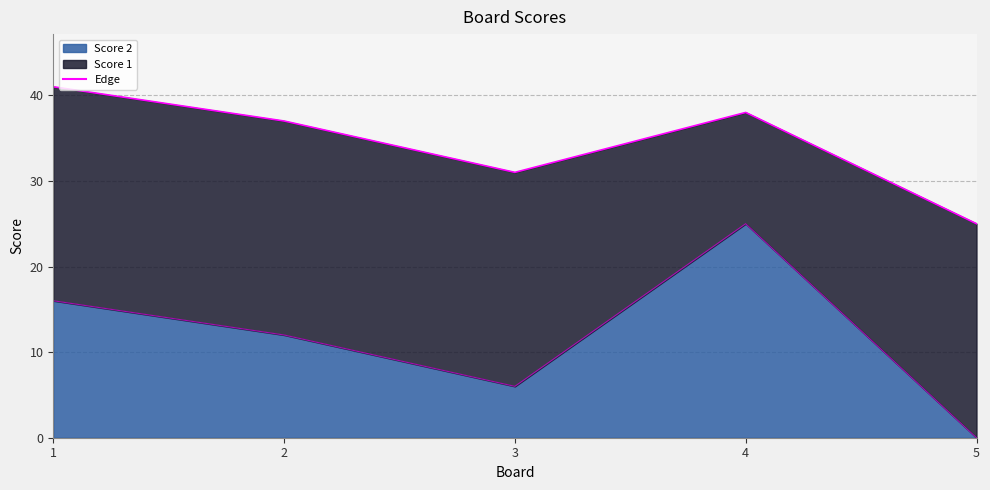

What is the maximum value shown in the chart?

25